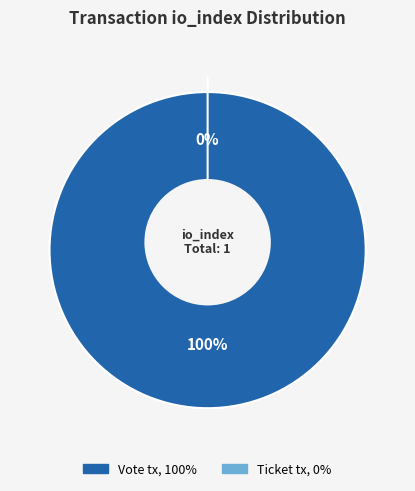

How many segments does this pie chart have?

2